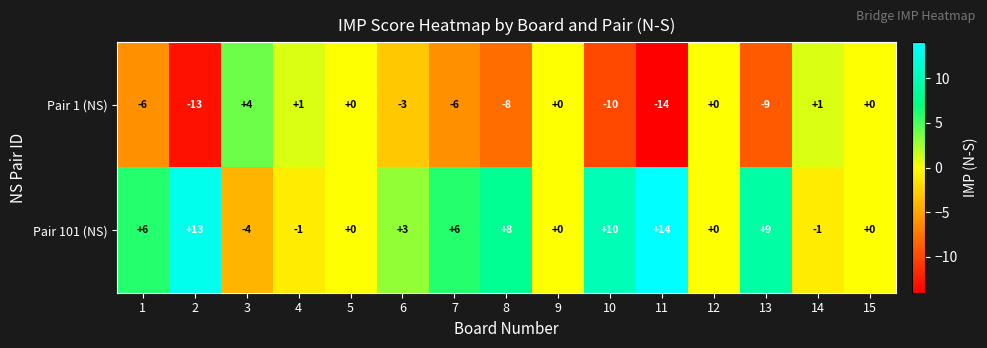

Reading left to right, what are all the values shown in this chart?

Pair 1 (NS): -6	-13	4	1	0	-3	-6	-8	0	-10	-14	0	-9	1	0
Pair 101 (NS): 6	13	-4	-1	0	3	6	8	0	10	14	0	9	-1	0